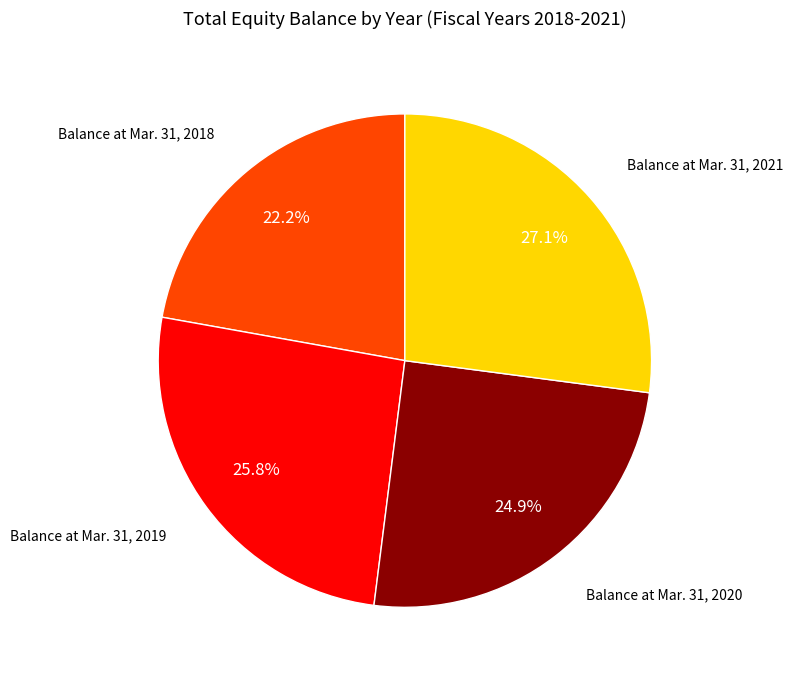

True or false: Balance at Mar. 31, 2018 accounts for 22% of the total.

True